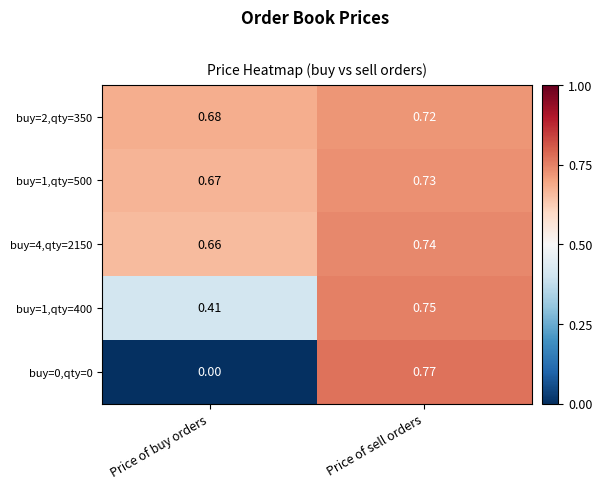

At which label is buy=4,qty=2150 closest to 0?

Price of buy orders